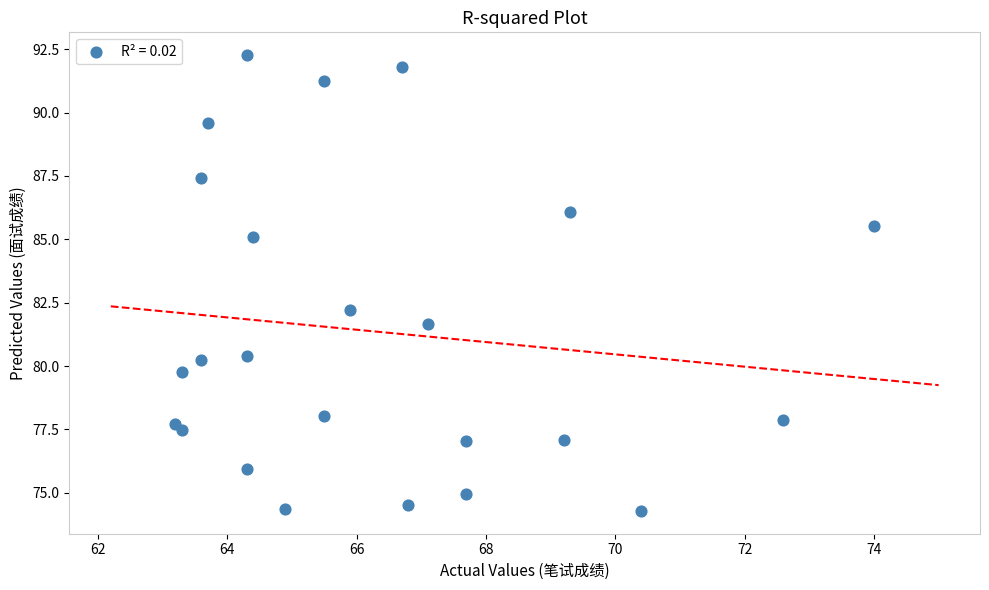

What Y value in the scatter plot is closest to 83?

82.2